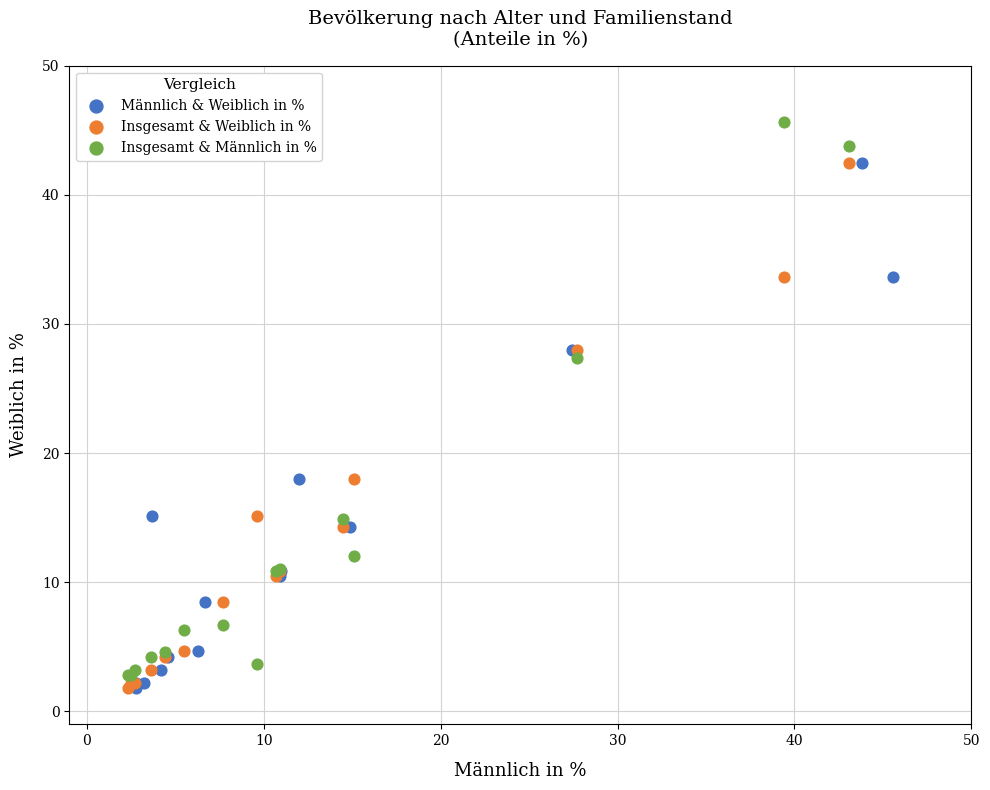

Which series has the widest spread of Y values?

Insgesamt & Männlich in %